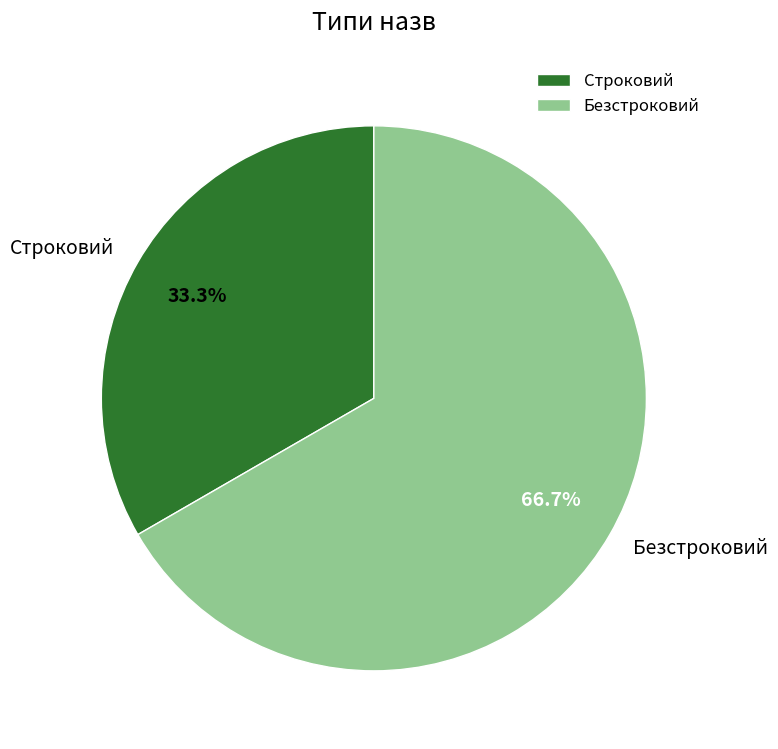

To the nearest percent, what percentage of the pie is Строковий?

33%